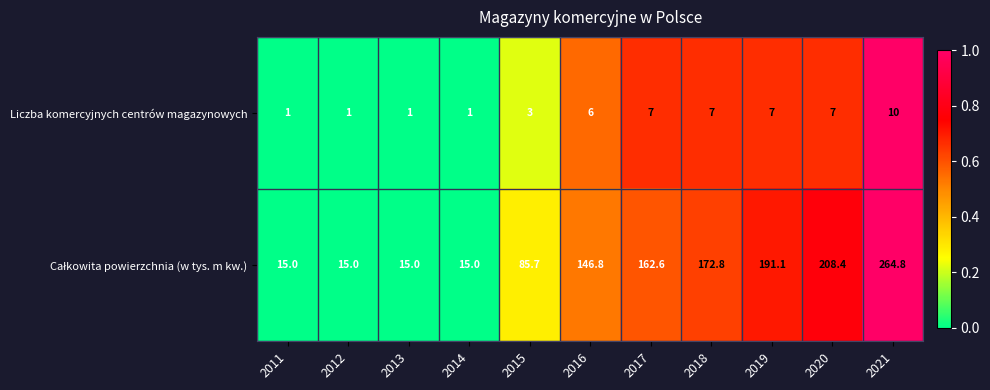

At which category is the sum across all series the highest?

2021